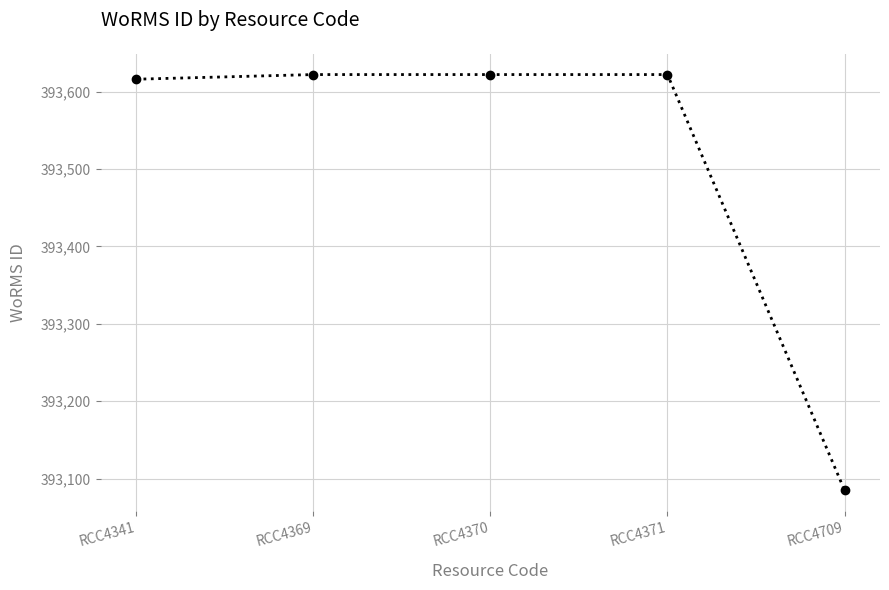

The chart shows a value of 393085 at RCC4709. True or false?

True